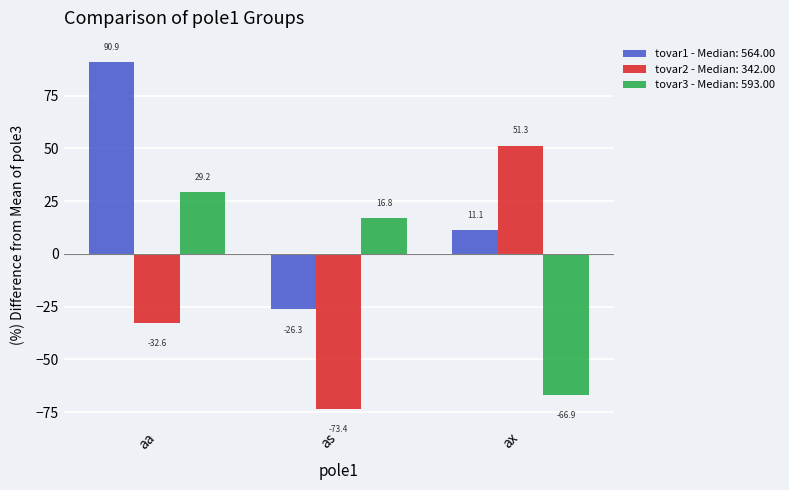

The tovar3 - Median: 593.00 series shows -66.9 at ax. True or false?

True